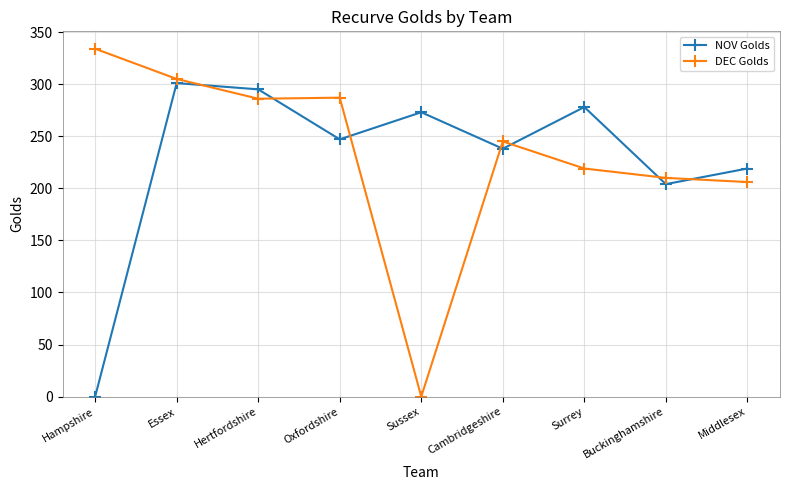

True or false: NOV Golds has more than 1 interior local peaks.

True